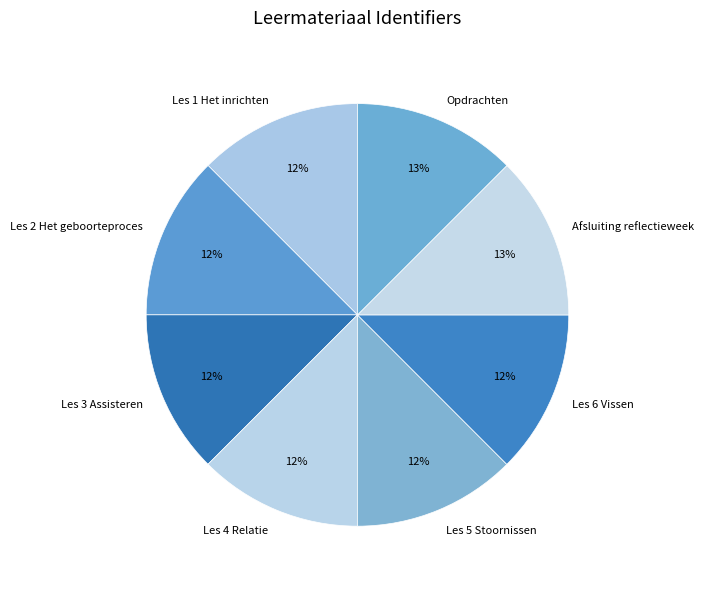

Is there any slice that represents more than half of the pie?

No